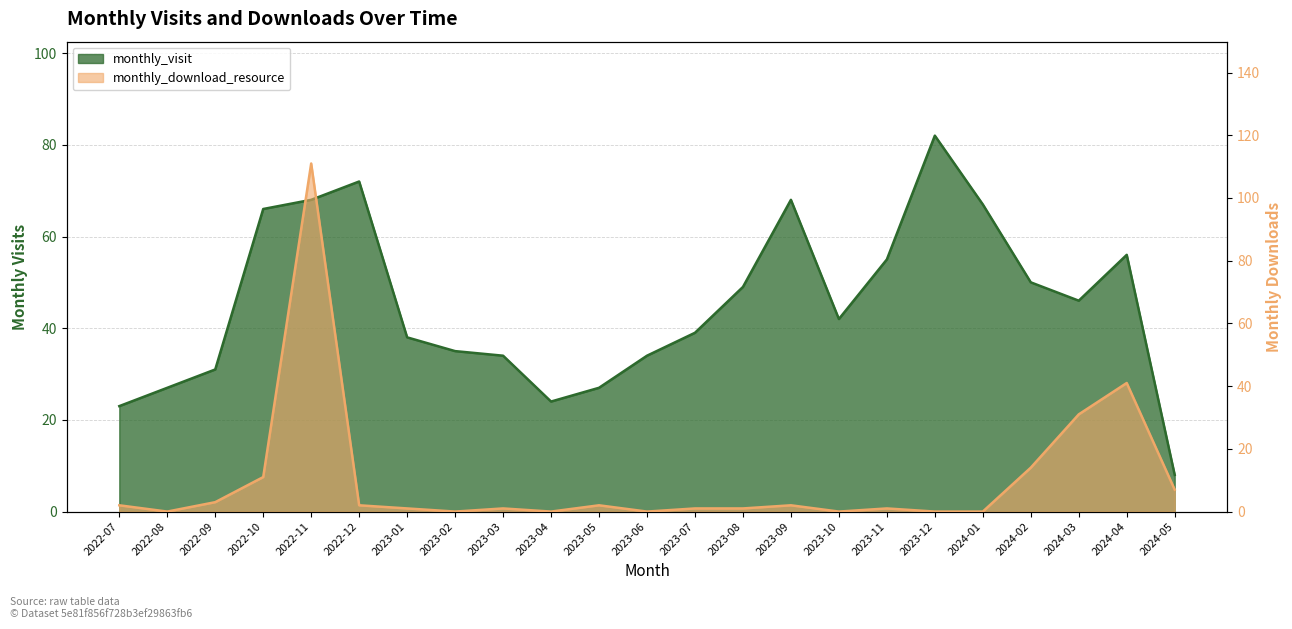

At which label does monthly_download_resource reach its peak?

2022-11